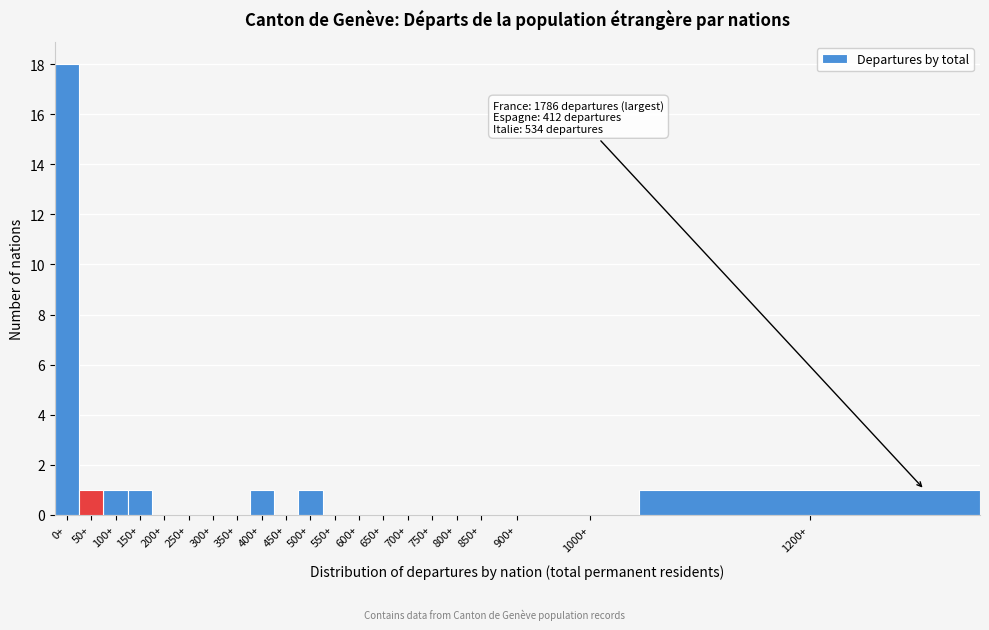

Reading right to left, extract all data points from this chart.

1200+=1	1000+=0	900+=0	850+=0	800+=0	750+=0	700+=0	650+=0	600+=0	550+=0	500+=1	450+=0	400+=1	350+=0	300+=0	250+=0	200+=0	150+=1	100+=1	50+=1	0+=18